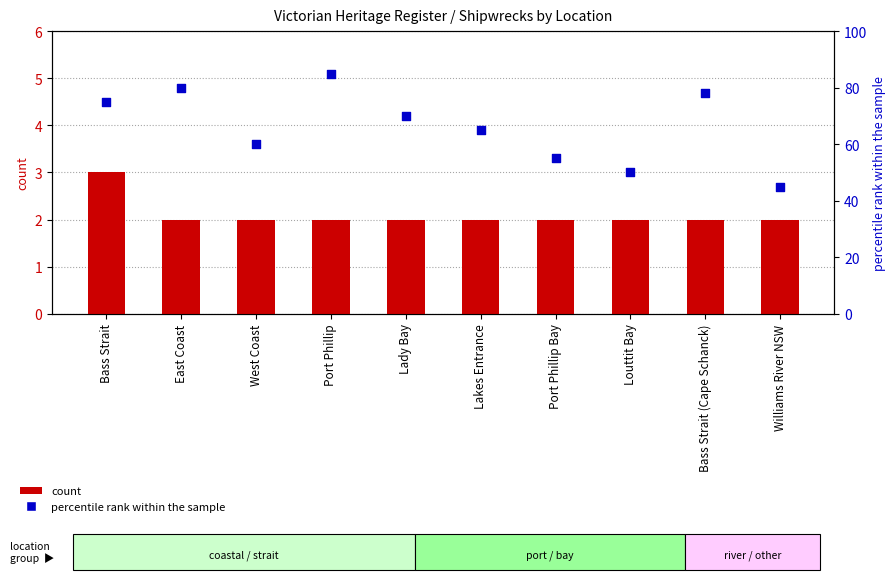

Which series contains the lowest Y value?

count